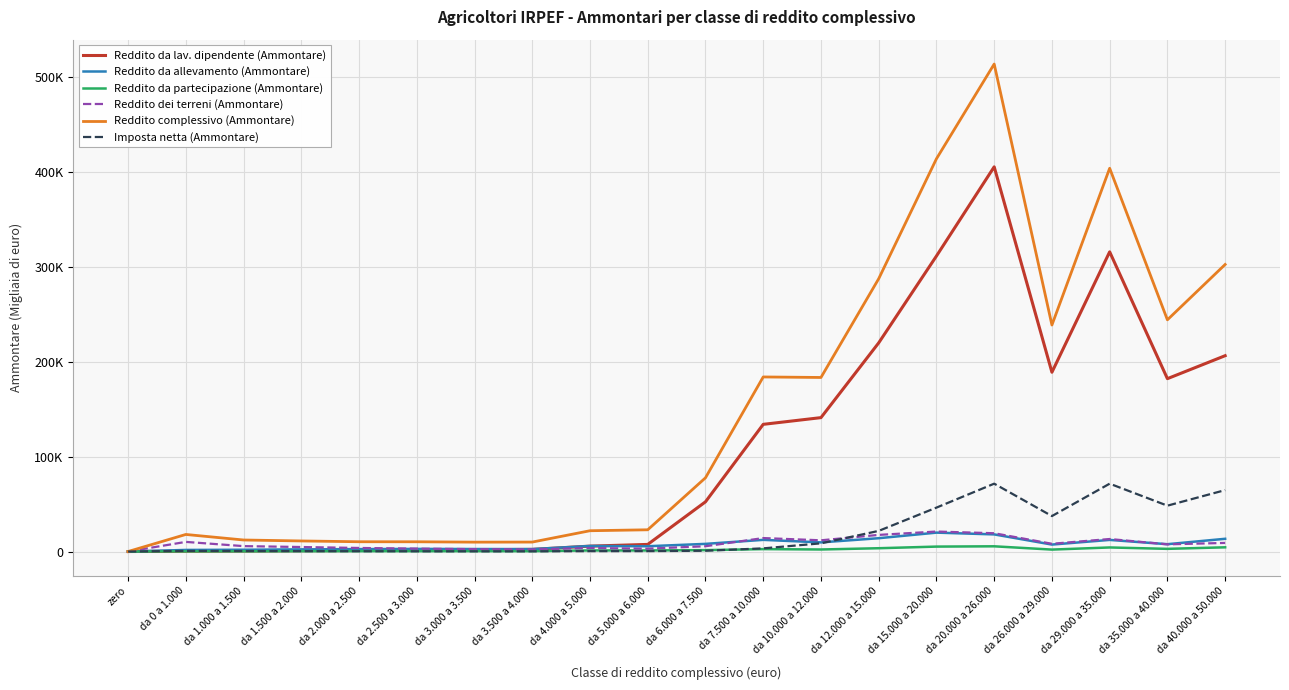

List the series in order of their peak value, lowest first.

Reddito da partecipazione (Ammontare), Reddito da allevamento (Ammontare), Reddito dei terreni (Ammontare), Imposta netta (Ammontare), Reddito da lav. dipendente (Ammontare), Reddito complessivo (Ammontare)